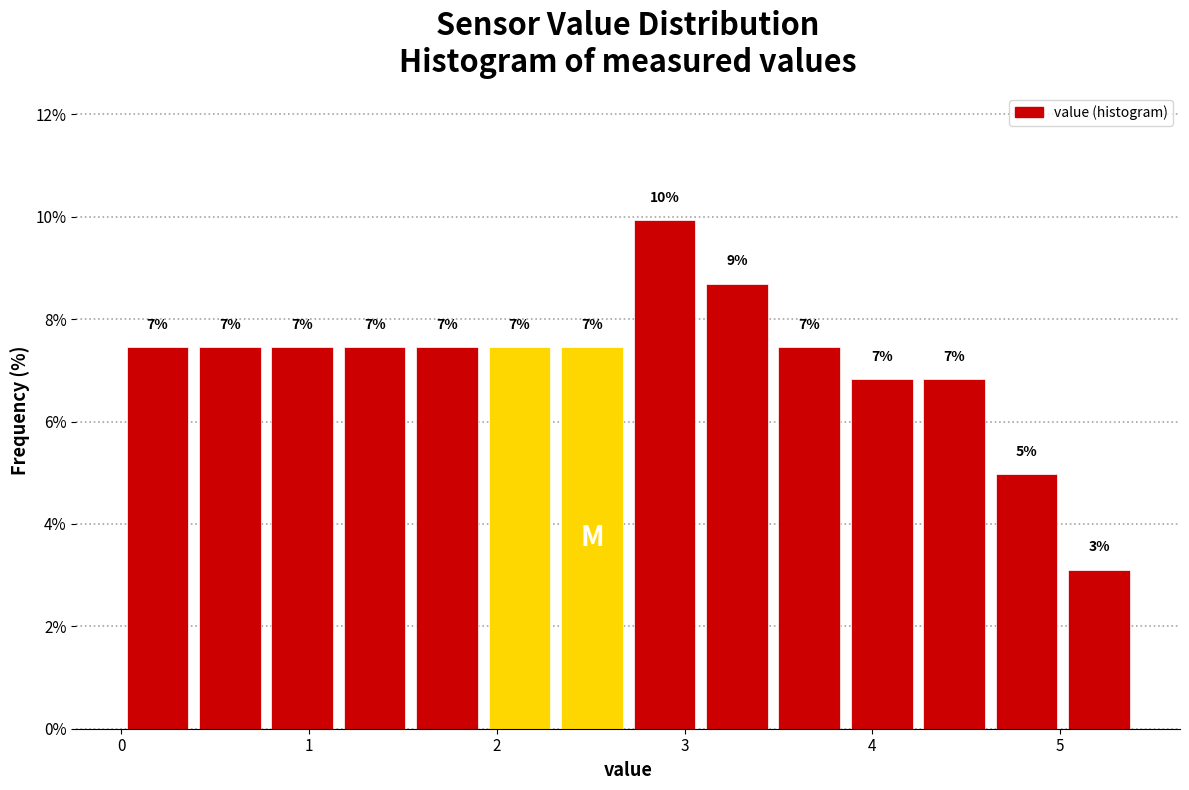

Around what value on the x-axis is the tallest bar? Give the approximate position of its centre, as read against the axis.

2.9